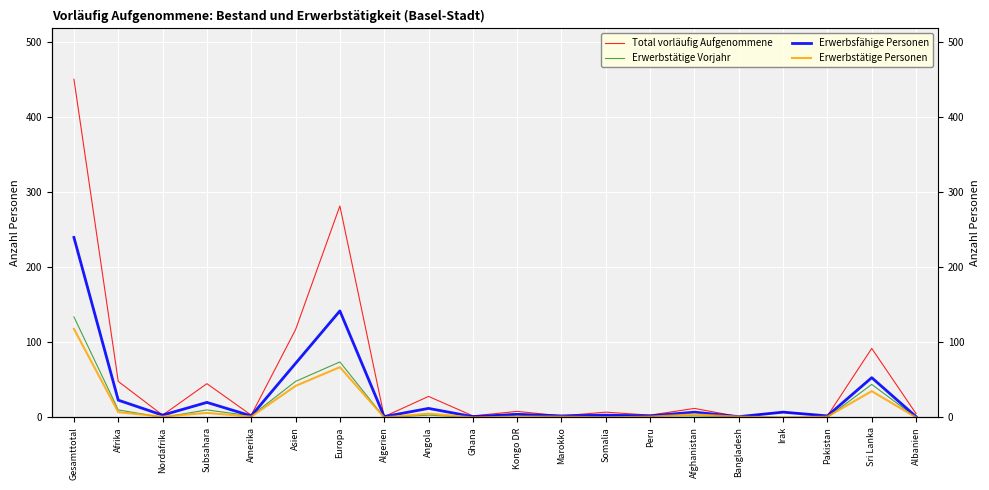

Reading left to right, transcribe all the data shown in this chart.

Total vorläufig Aufgenommene: 451	48	3	45	3	117	282	1	28	2	8	2	7	3	12	1	7	2	92	5
Erwerbstätige Vorjahr: 134	10	0	10	2	48	74	0	3	0	5	0	2	2	2	1	0	0	44	0
Erwerbsfähige Personen: 240	23	3	20	2	72	142	1	12	1	4	2	3	2	7	1	7	2	53	1
Erwerbstätige Personen: 118	7	1	6	1	42	67	0	5	0	1	1	0	1	4	1	0	1	35	0